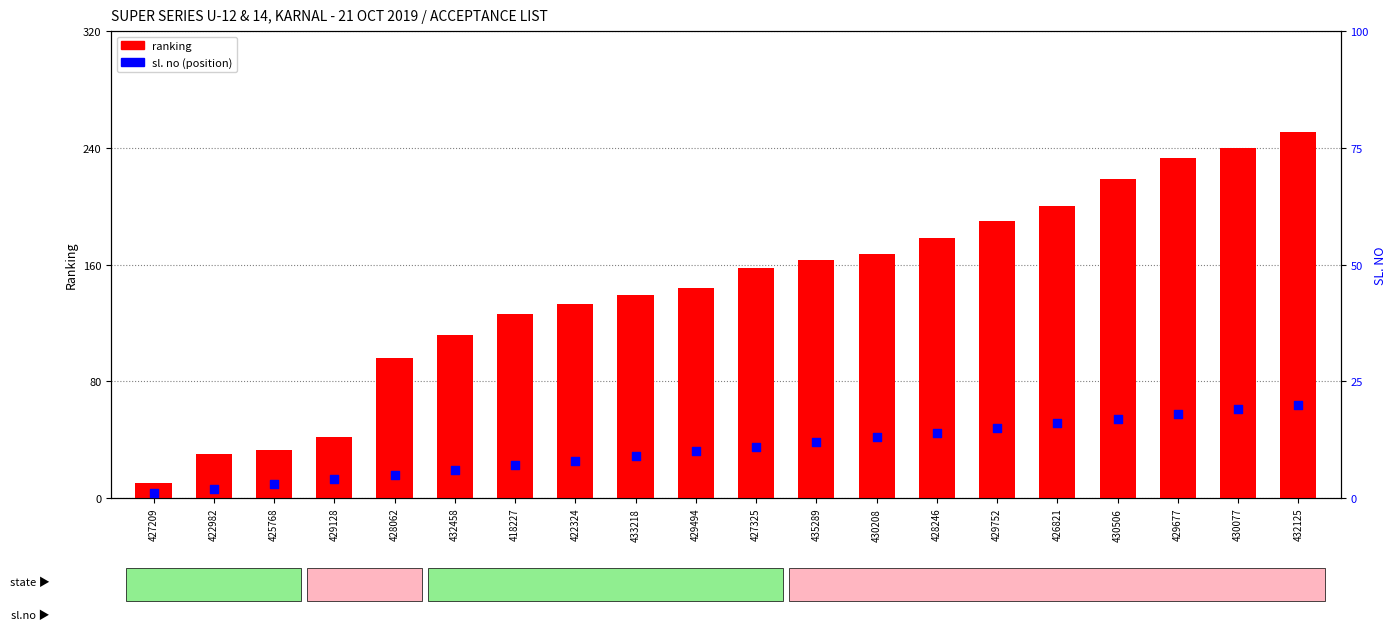

Which series contains the highest Y value?

ranking